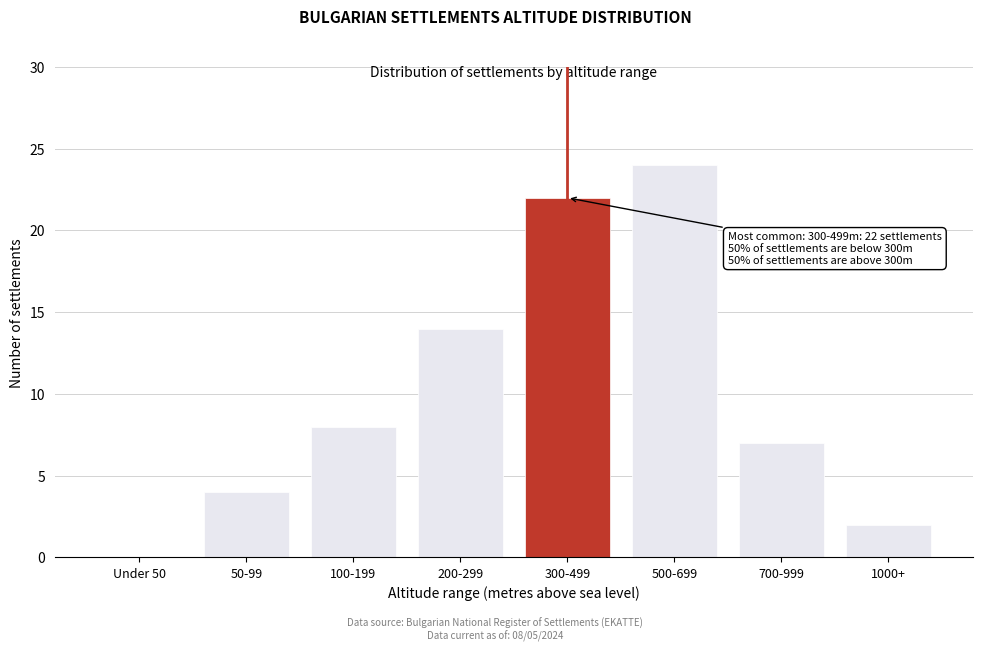

Reading left to right, extract all data points from this chart.

Under 50=0	50-99=4	100-199=8	200-299=14	300-499=22	500-699=24	700-999=7	1000+=2